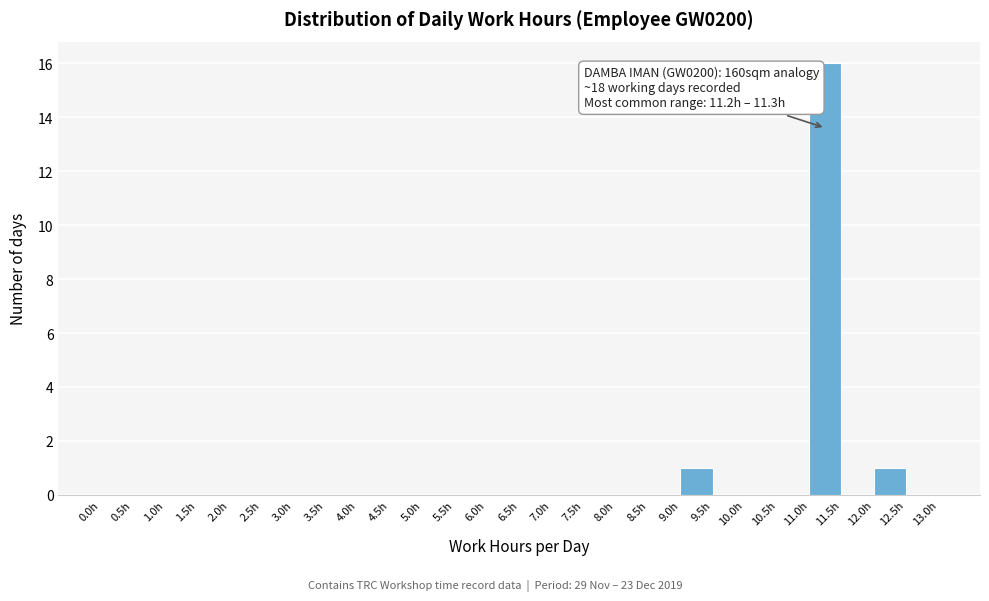

Over which range of the x-axis is the bar tallest?

11.0 to 11.5